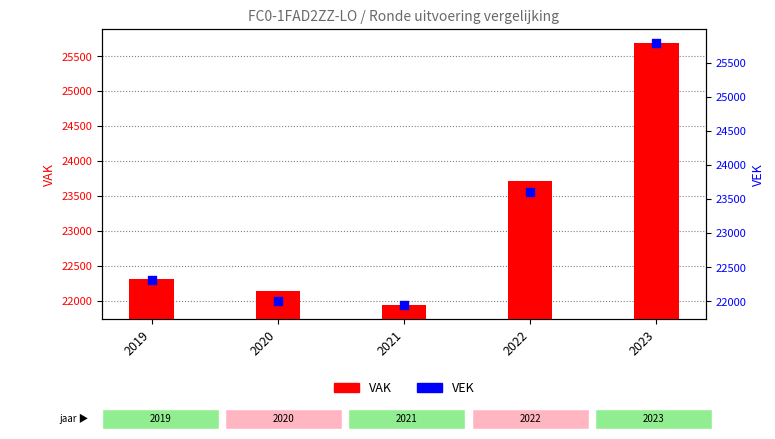

Which series reaches the minimum Y coordinate?

VEK